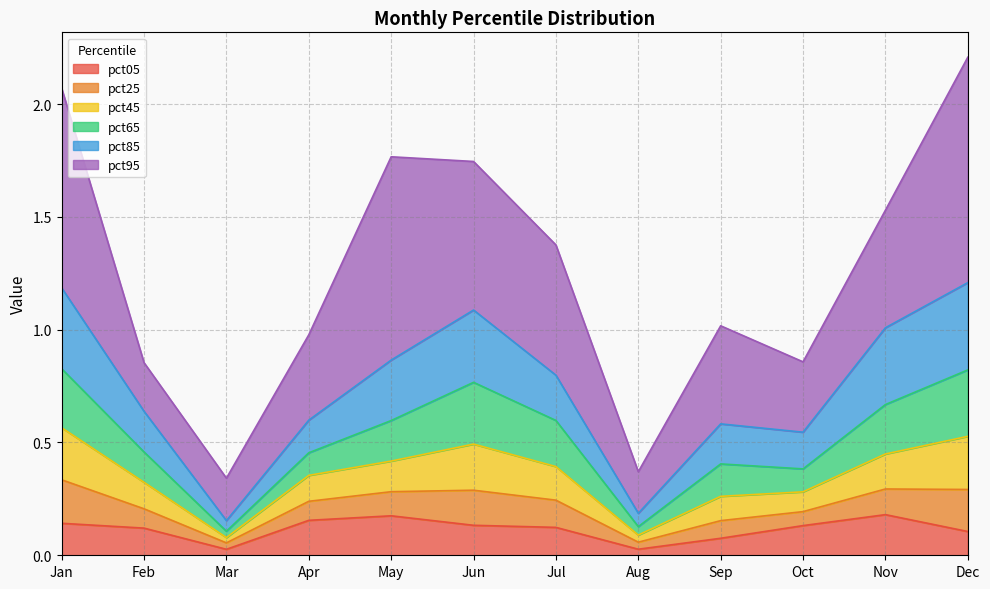

What is the total value across all series at Sep?

1.0